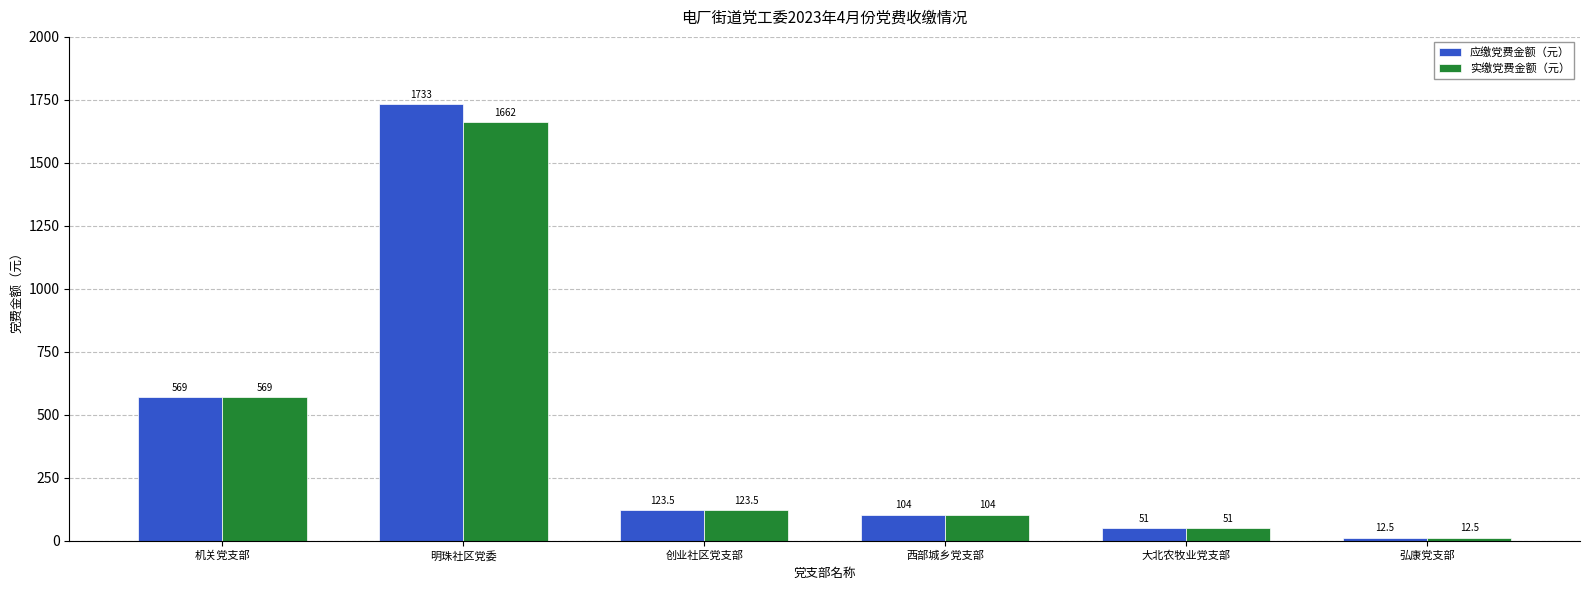

Rank the series by their maximum value, from highest to lowest.

应缴党费金额（元）, 实缴党费金额（元）